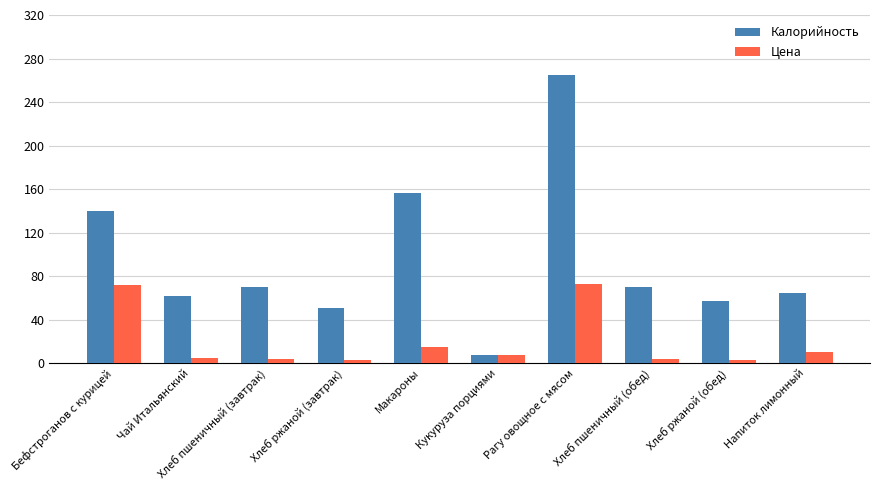

What is the highest value of the Калорийность series?

265